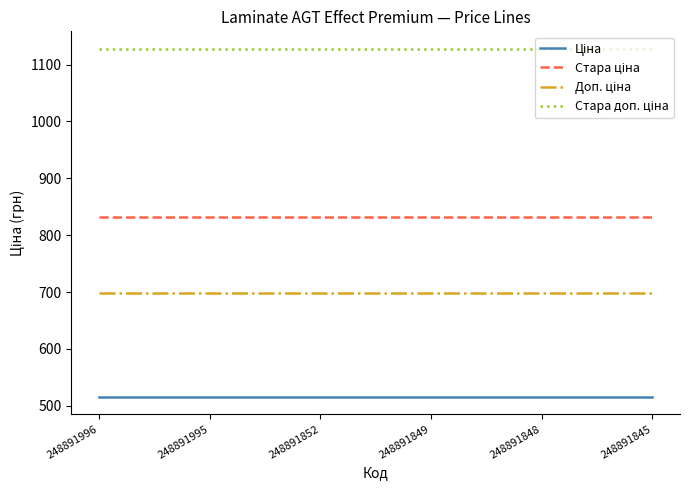

What is the smallest value displayed?

515.8